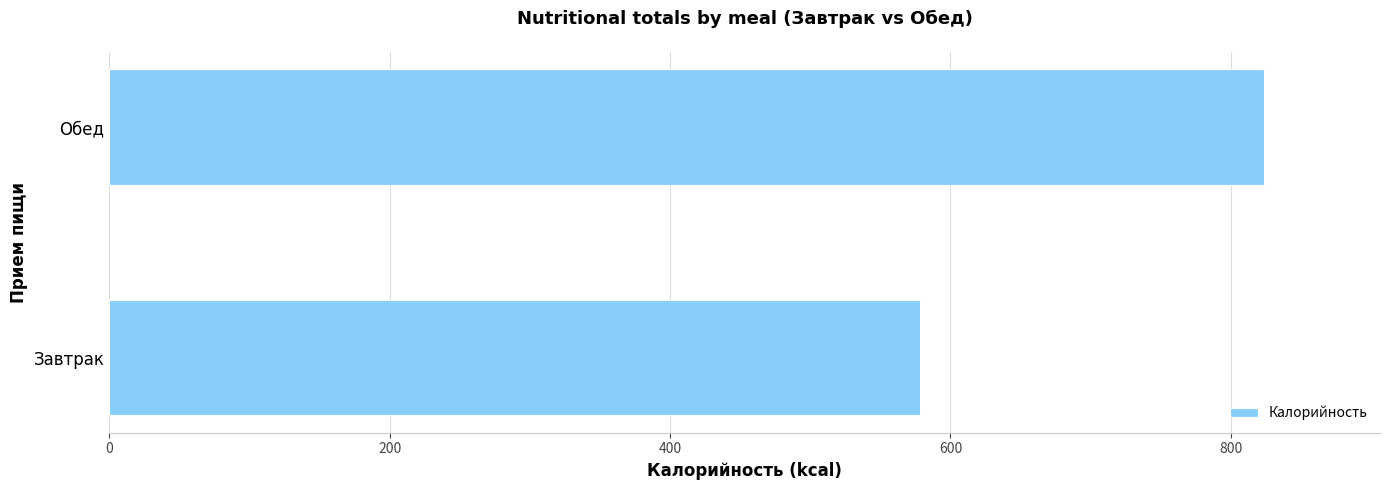

At which category does the chart reach its peak across all series?

Обед